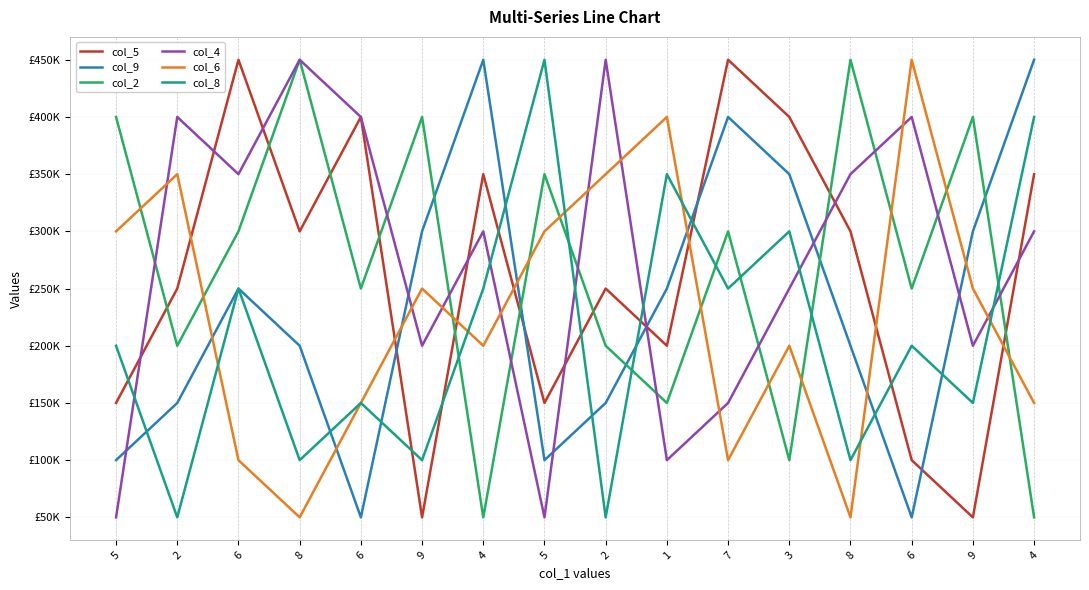

True or false: col_8 has more than 1 points higher than both neighbors.

True